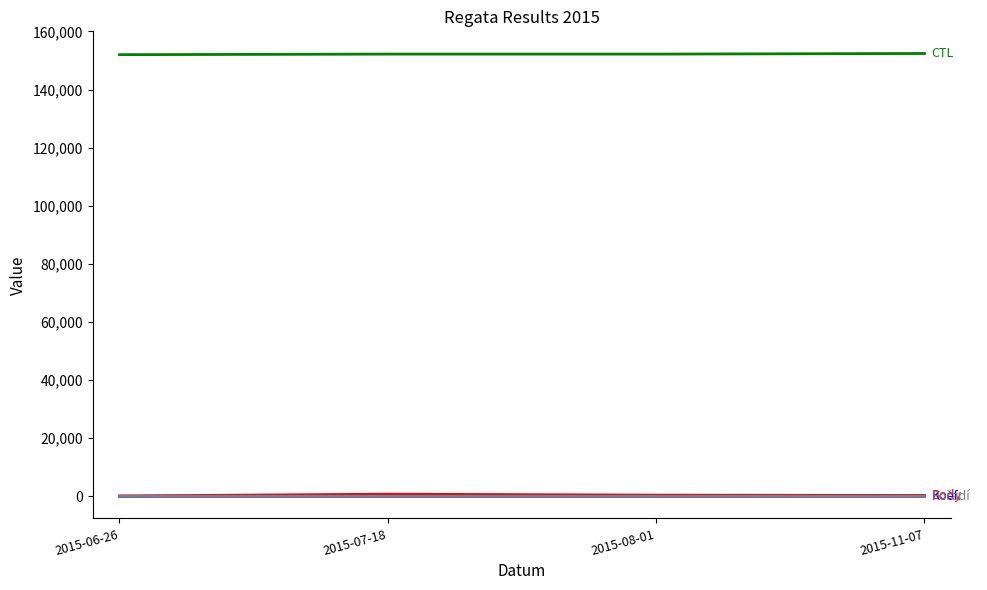

How many lines are shown in the chart?

4